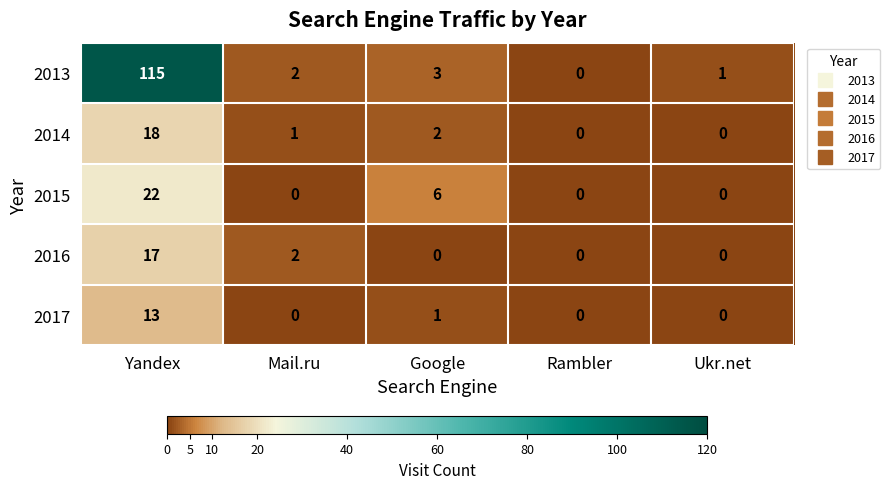

Between Yandex and Rambler, which series saw the biggest shift?

2013